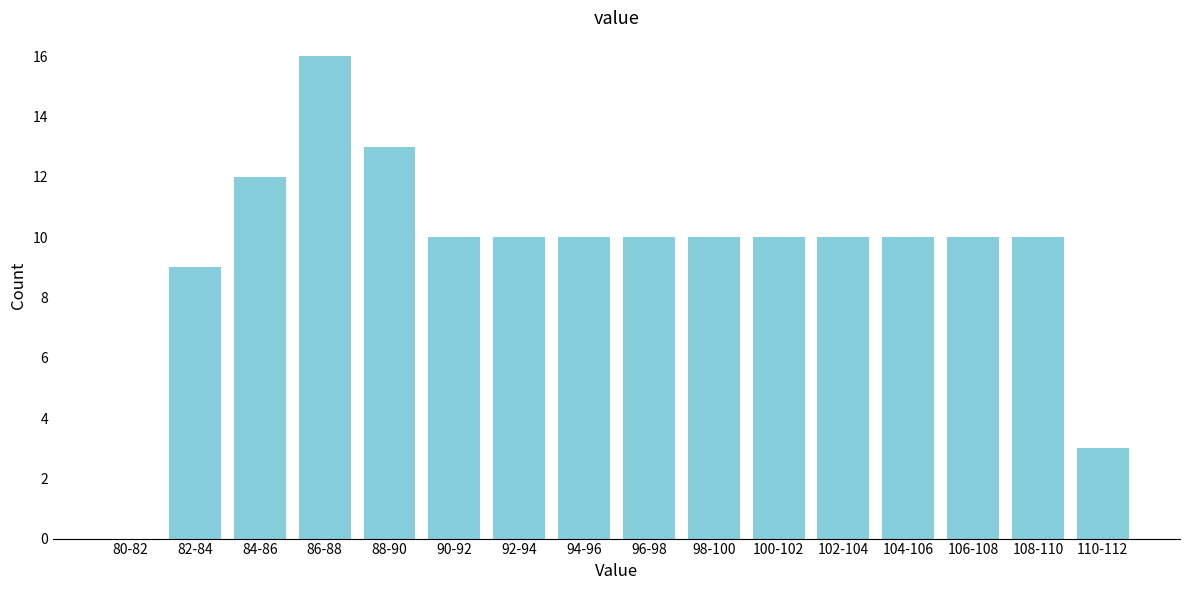

Reading left to right, list all the values displayed in this chart.

80-82=0	82-84=9	84-86=12	86-88=16	88-90=13	90-92=10	92-94=10	94-96=10	96-98=10	98-100=10	100-102=10	102-104=10	104-106=10	106-108=10	108-110=10	110-112=3